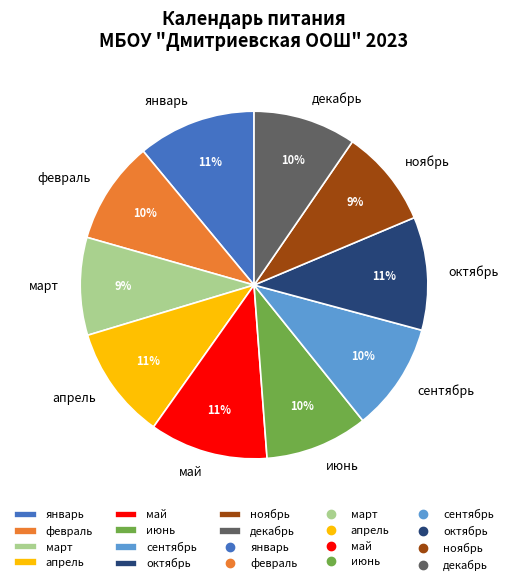

How many segments does this pie chart have?

10